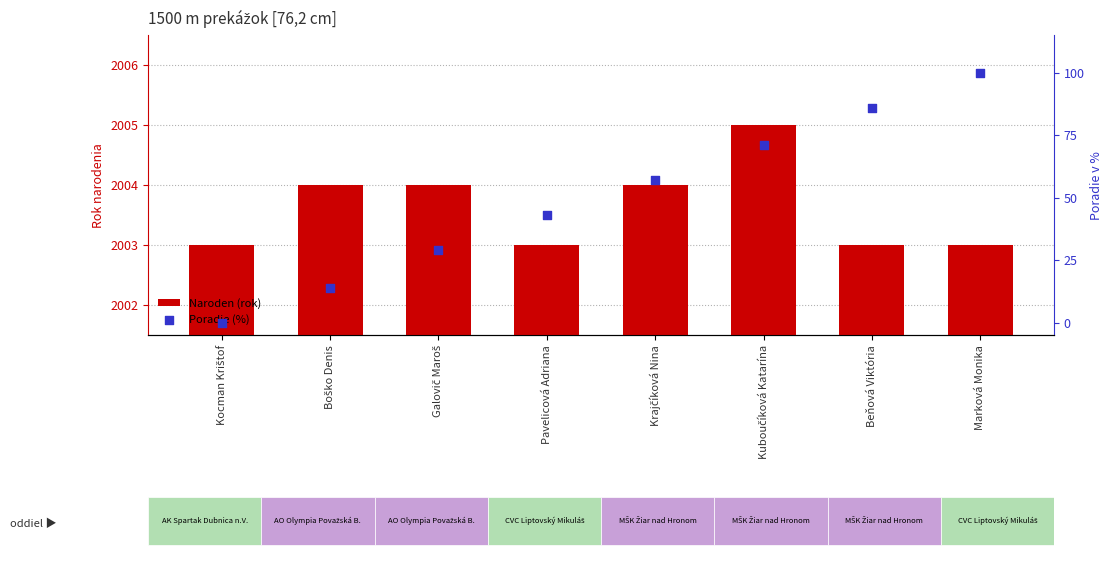

Which series contains the lowest Y value?

Poradie (%)